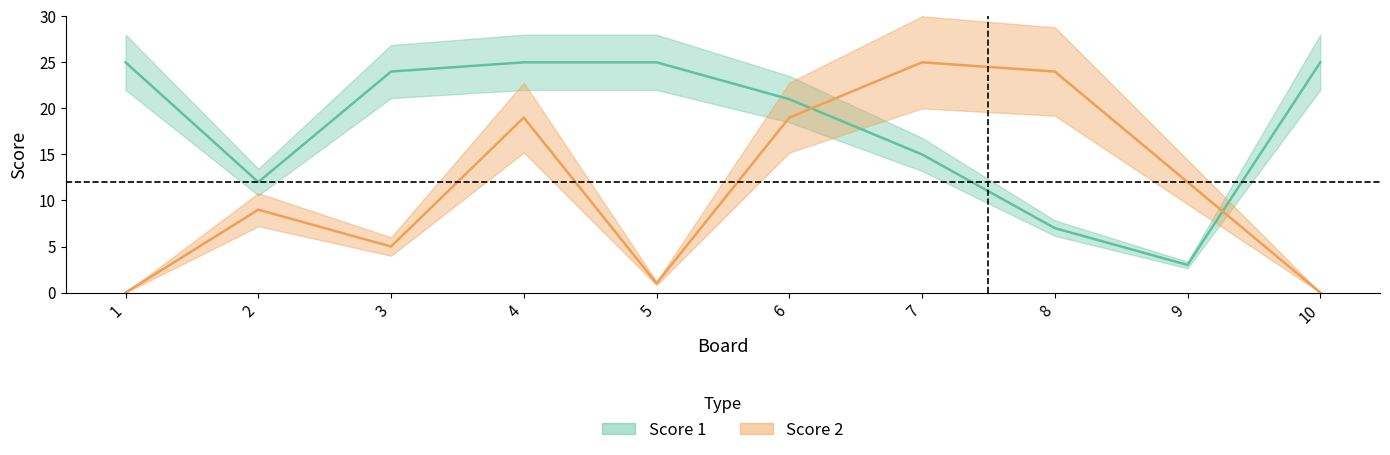

At which category does Score 1 reach its first local valley?

2